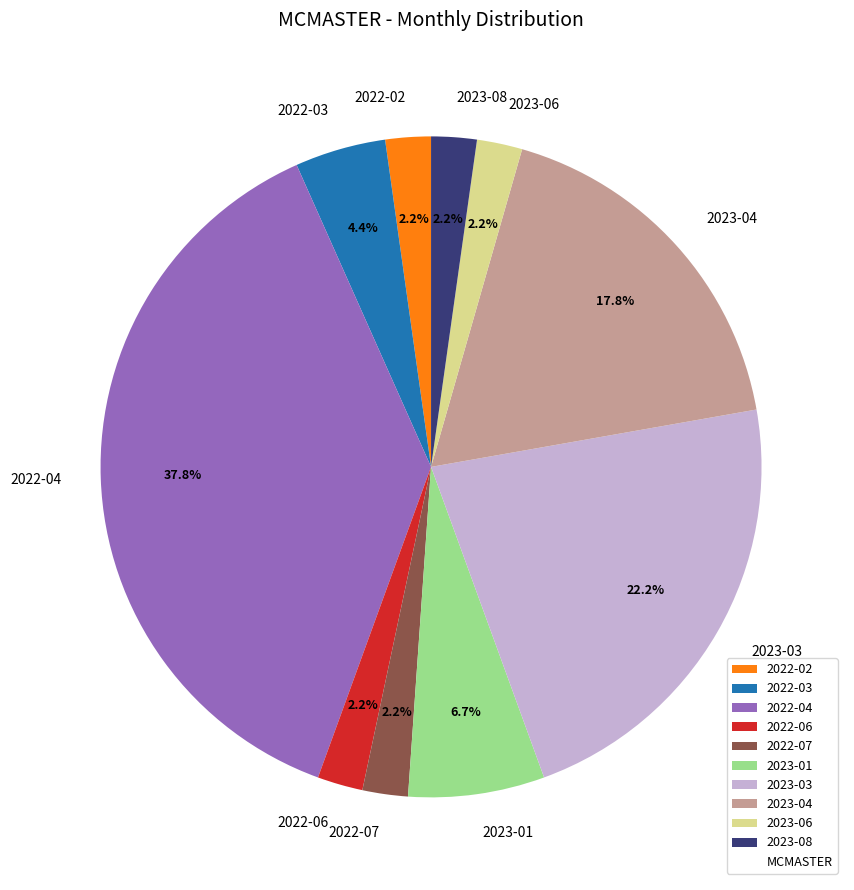

What is the largest slice in the pie chart?

2022-04